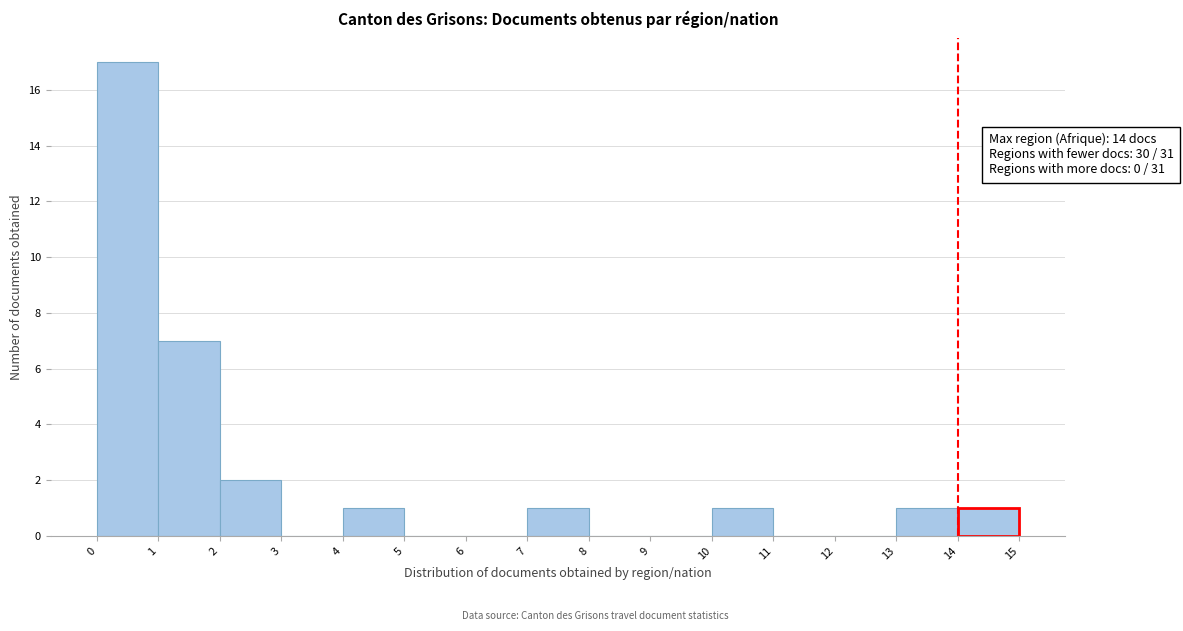

Over which range of the x-axis is the bar tallest?

0 to 1